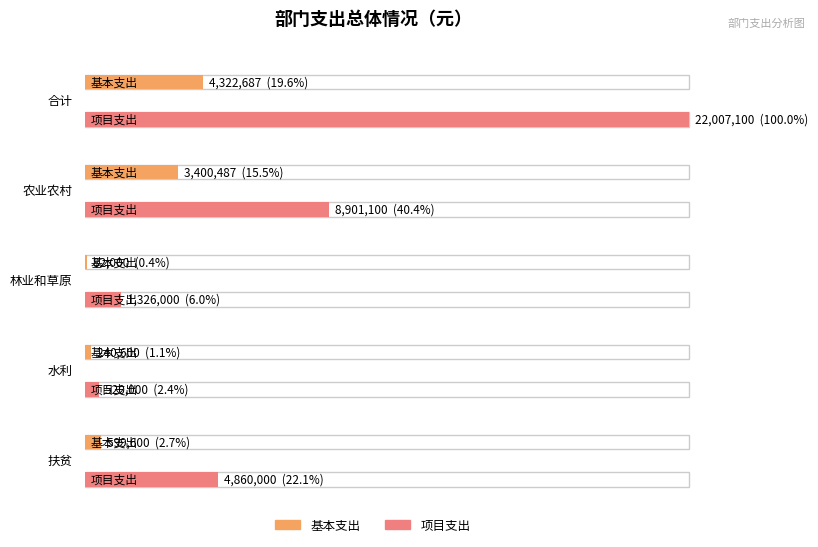

Reading right to left, what are all the values shown in this chart?

基本支出: 599600	240600	82000	3400487	4322687
项目支出: 4860000	520000	1326000	8901100	22007100